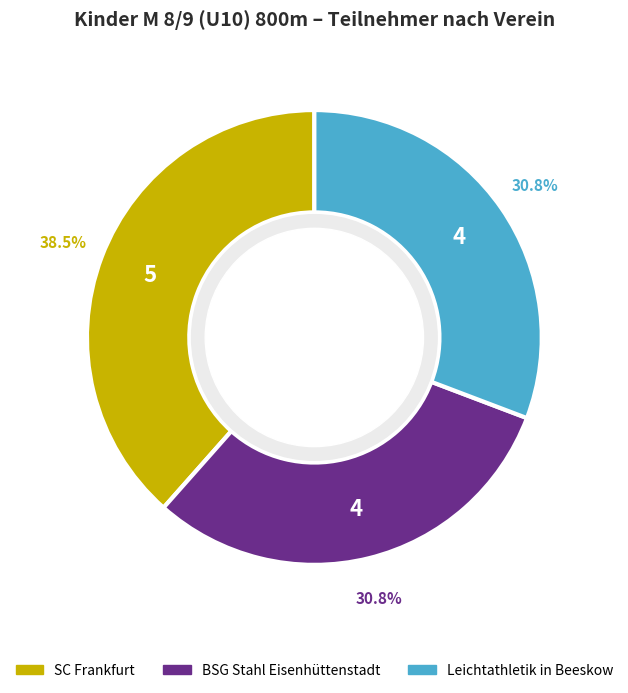

Is it true that BSG Stahl Eisenhüttenstadt is 42% of the pie?

False